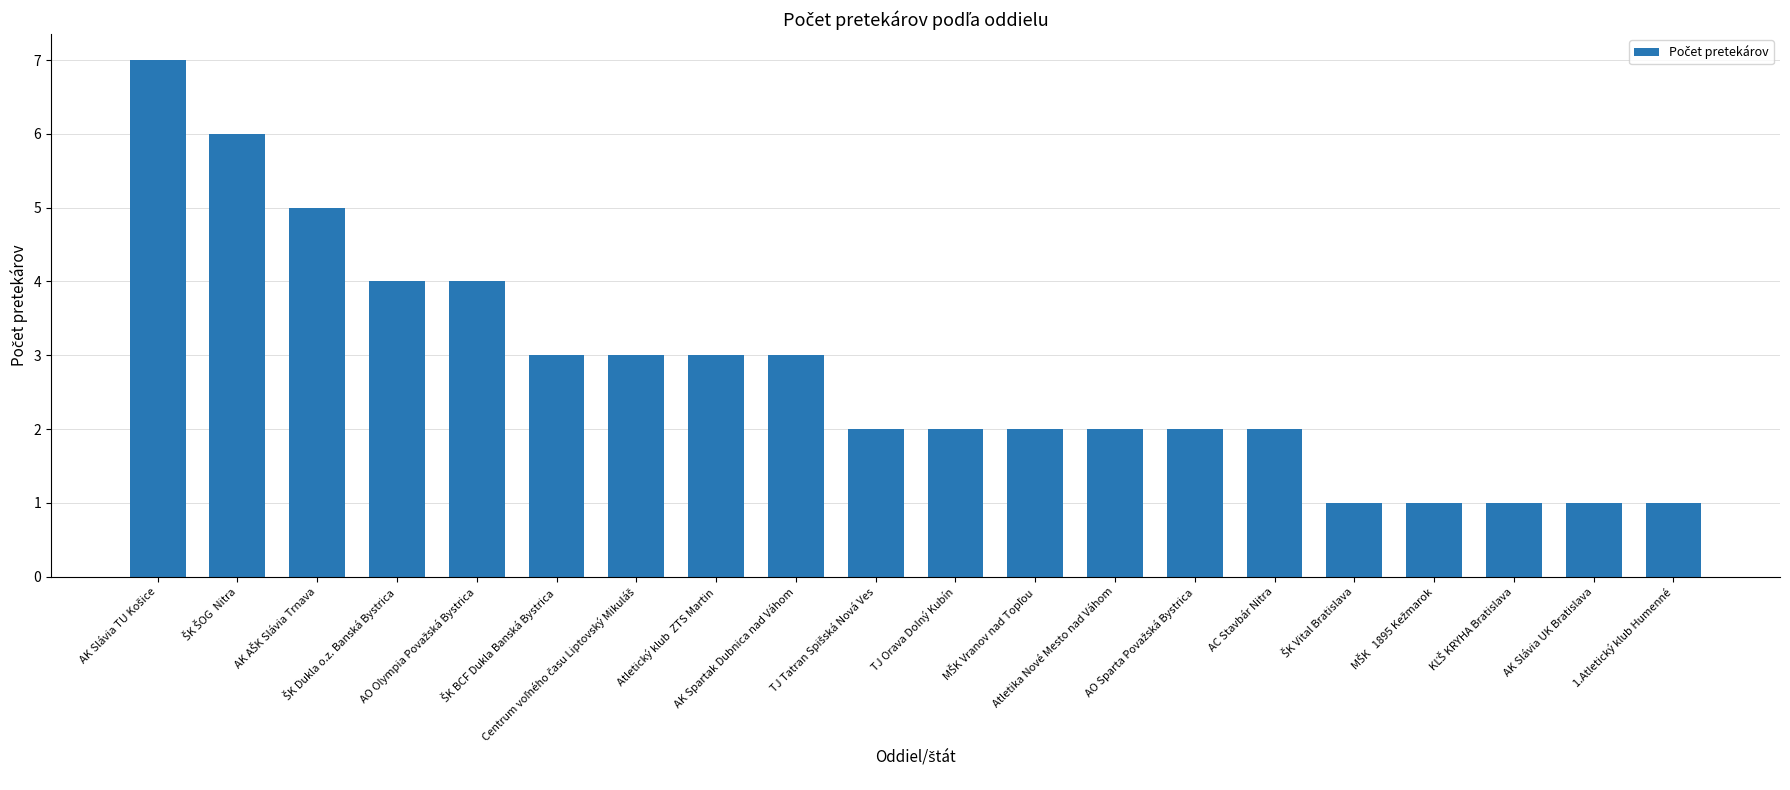

What is the change in value from Atletický klub  ZTS Martin to TJ Orava Dolný Kubín?

-1